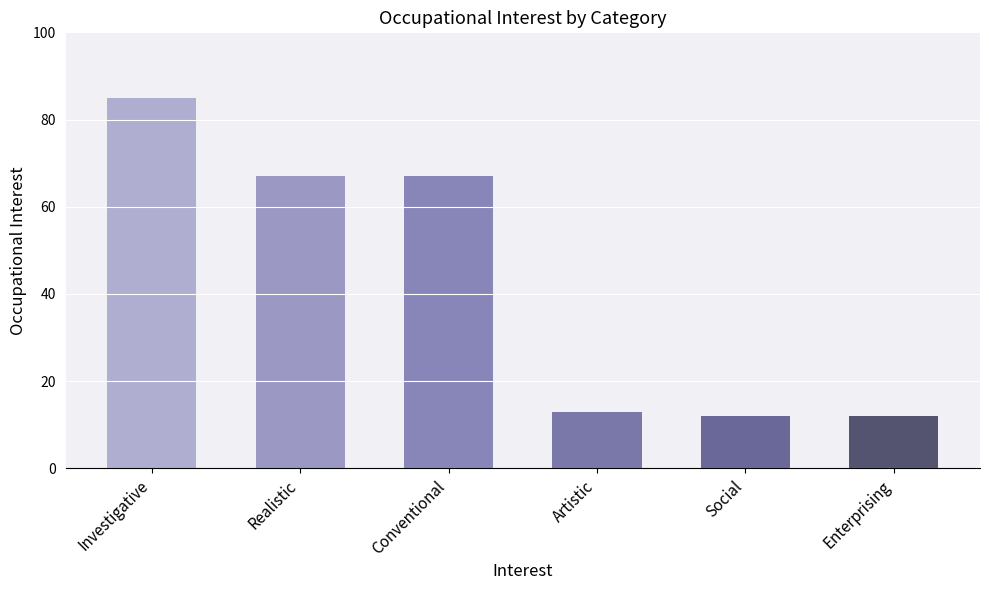

What is the maximum value shown in the chart?

85